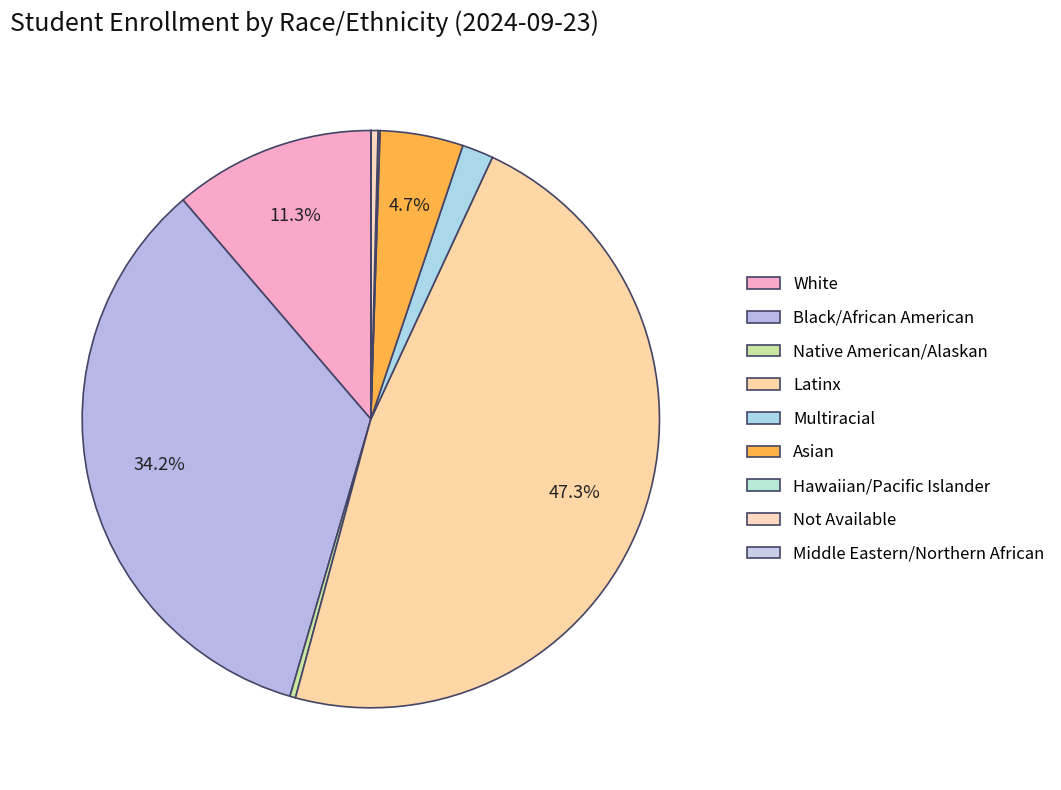

Combined, do Hawaiian/Pacific Islander and Middle Eastern/Northern African account for over 50%?

No